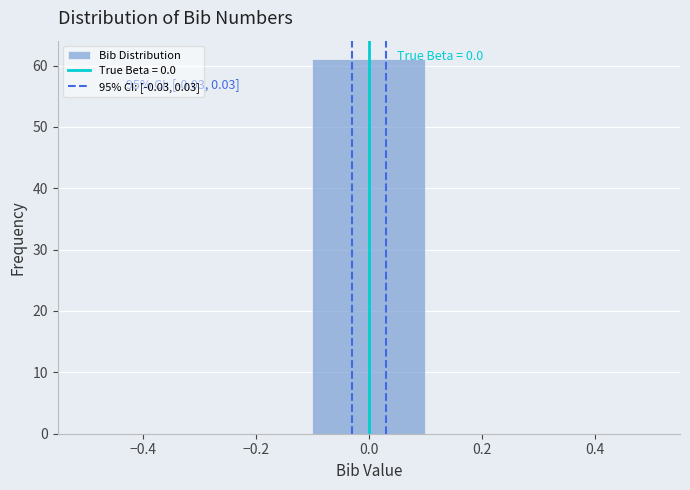

Over which range of the x-axis is the bar tallest?

-0.1 to 0.1